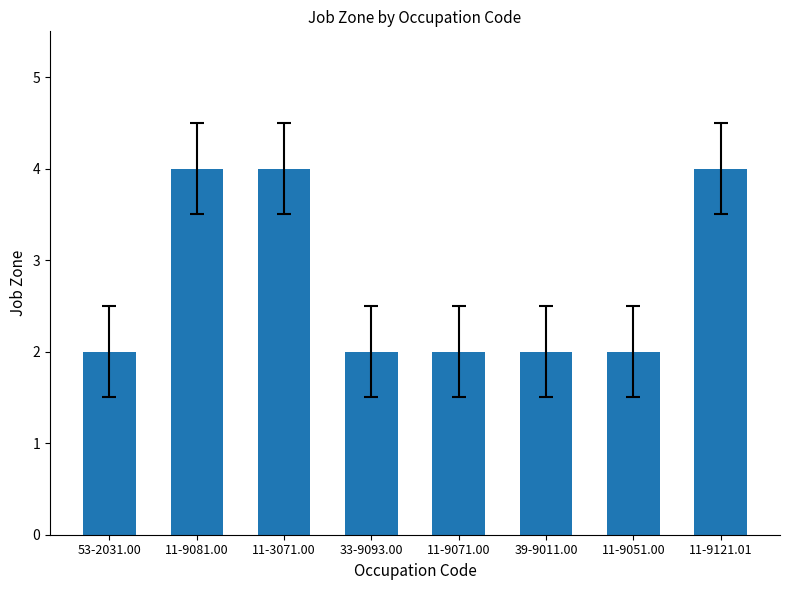

Approximately how many times larger is the value at 11-9121.01 compared to 39-9011.00?

2.0